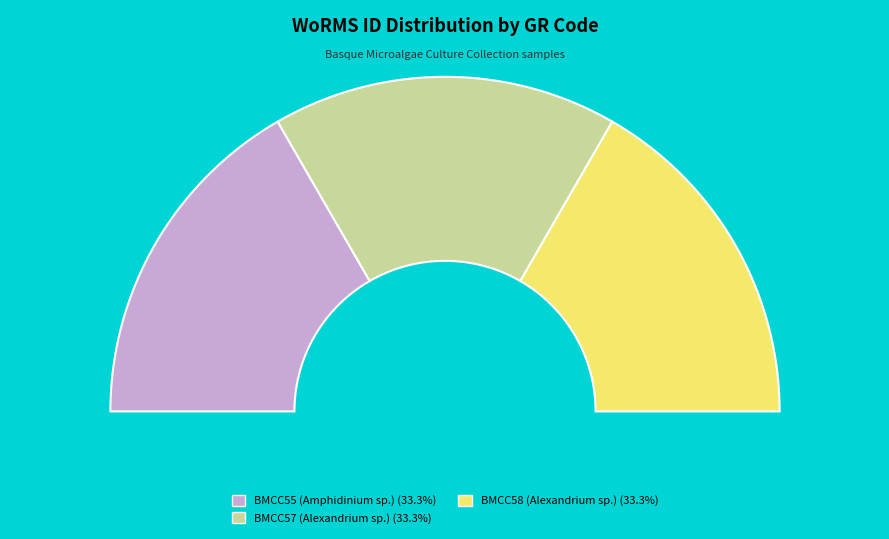

What percentage do BMCC58 (Alexandrium sp.) and BMCC55 (Amphidinium sp.) together represent?

66.7%